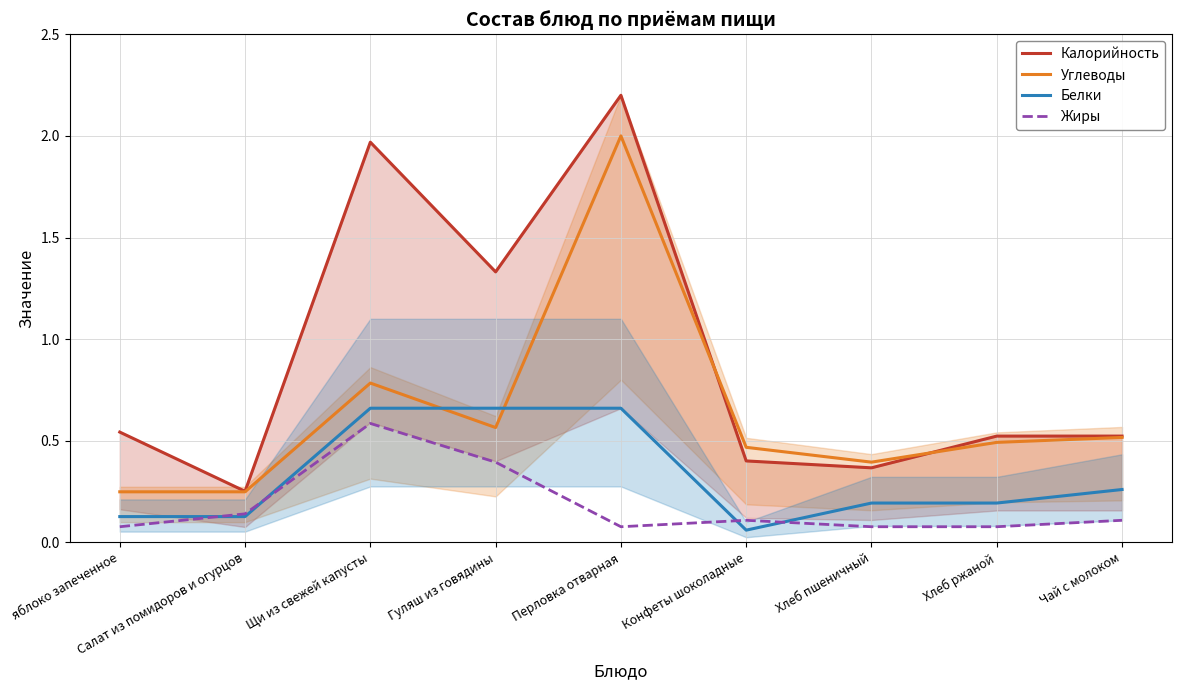

Reading left to right, transcribe all the data shown in this chart.

Калорийность: яблоко запеченное=0.5	Салат из помидоров и огурцов=0.3	Щи из свежей капусты=2.0	Гуляш из говядины=1.3	Перловка отварная=2.2	Конфеты шоколадные=0.4	Хлеб пшеничный=0.4	Хлеб ржаной=0.5	Чай с молоком=0.5
Углеводы: яблоко запеченное=0.2	Салат из помидоров и огурцов=0.2	Щи из свежей капусты=0.8	Гуляш из говядины=0.6	Перловка отварная=2.0	Конфеты шоколадные=0.5	Хлеб пшеничный=0.4	Хлеб ржаной=0.5	Чай с молоком=0.5
Белки: яблоко запеченное=0.1	Салат из помидоров и огурцов=0.1	Щи из свежей капусты=0.7	Гуляш из говядины=0.7	Перловка отварная=0.7	Конфеты шоколадные=0.1	Хлеб пшеничный=0.2	Хлеб ржаной=0.2	Чай с молоком=0.3
Жиры: яблоко запеченное=0.1	Салат из помидоров и огурцов=0.1	Щи из свежей капусты=0.6	Гуляш из говядины=0.4	Перловка отварная=0.1	Конфеты шоколадные=0.1	Хлеб пшеничный=0.1	Хлеб ржаной=0.1	Чай с молоком=0.1